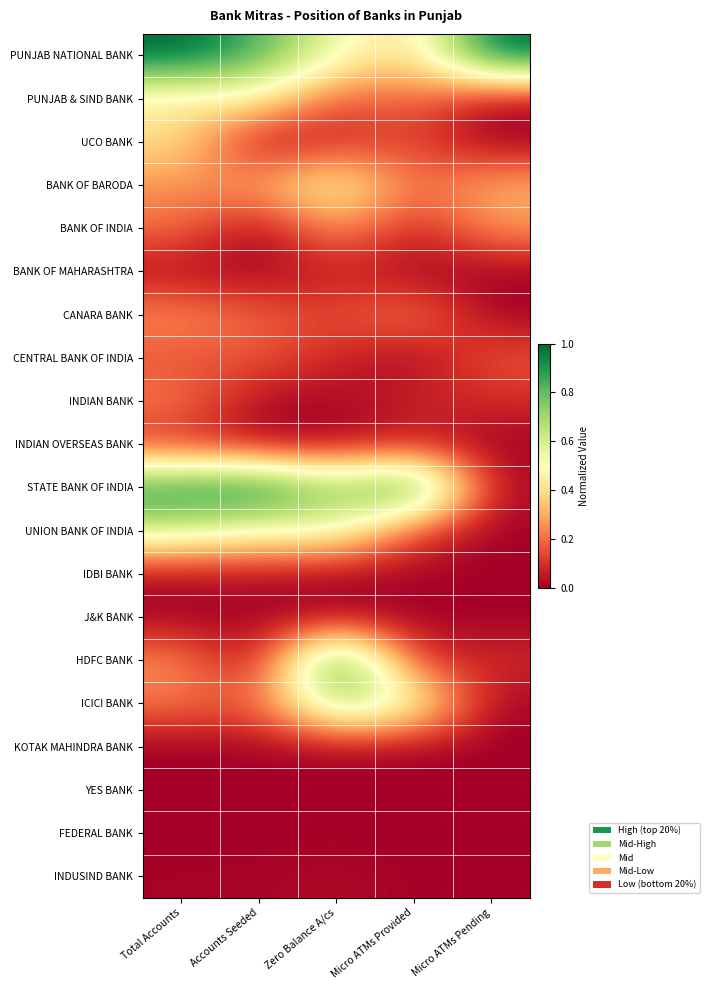

What is the spread (max minus min) of values at Zero Balance A/cs?

1.0